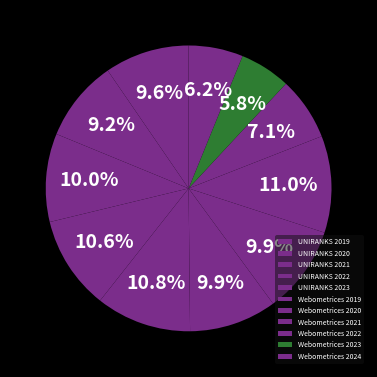

Combined, do UNIRANKS 2019 and Webometrices 2024 account for over 50%?

No